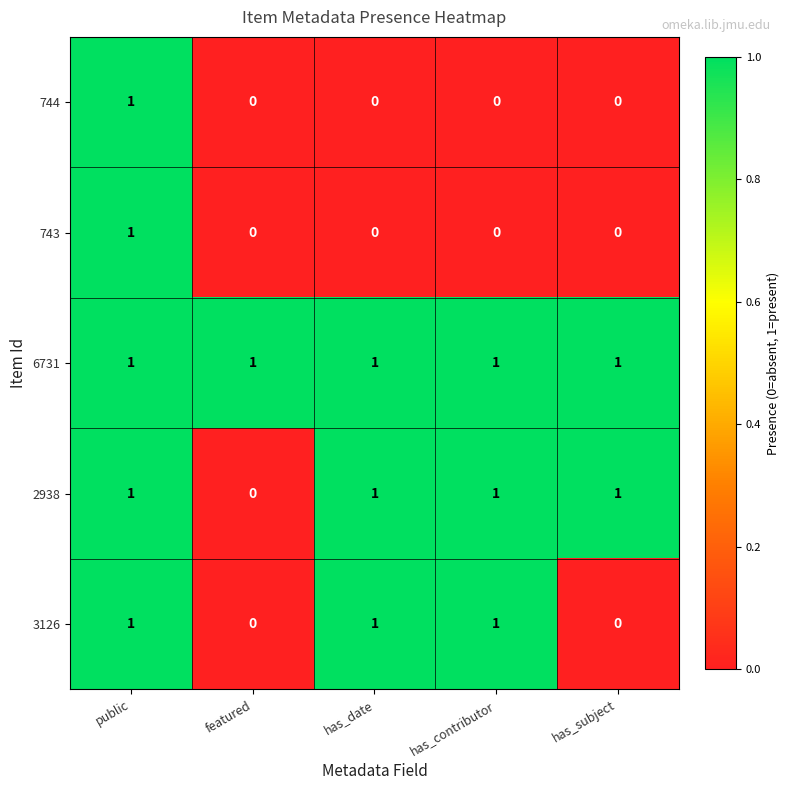

The 743 series shows -1 at has_contributor. True or false?

False